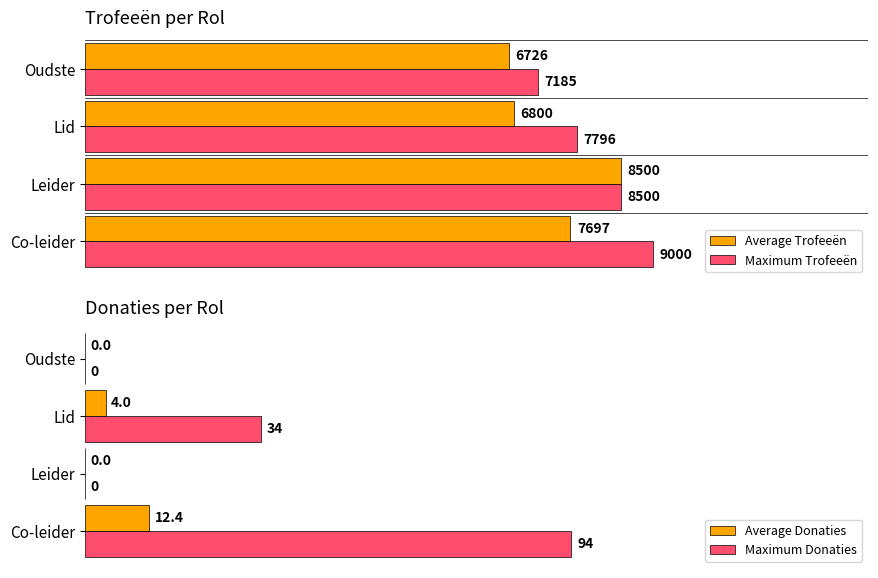

Reading right to left, what are all the values shown in this chart?

Average Trofeeën: 6726.2	6800.3	8500.0	7696.8
Maximum Trofeeën: 7185.0	7796.0	8500.0	9000.0
Average Donaties: 0.0	4.0	0.0	12.4
Maximum Donaties: 0.0	34.0	0.0	94.0